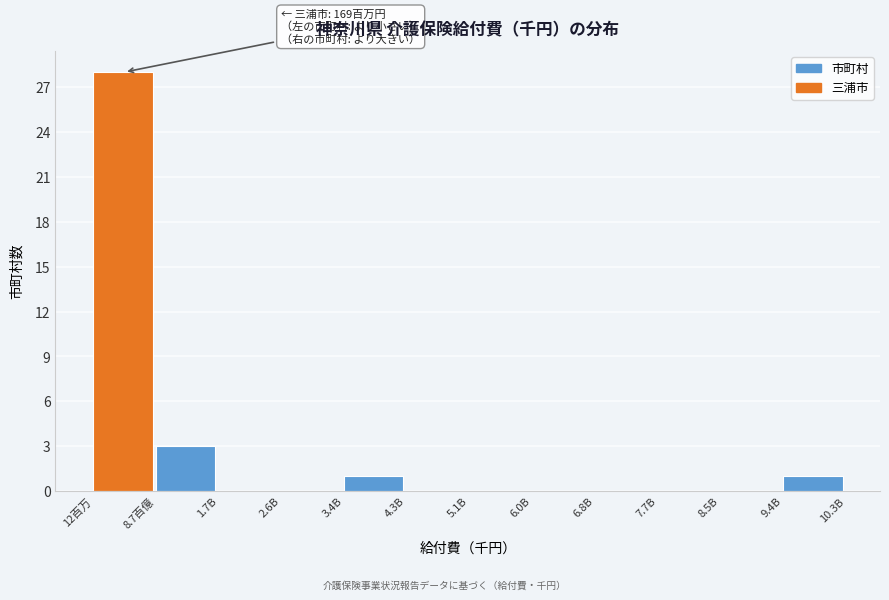

Reading left to right, extract all data points from this chart.

12百万=28	8.7百億=3	1.7B=0	2.6B=0	3.4B=1	4.3B=0	5.1B=0	6.0B=0	6.8B=0	7.7B=0	8.5B=0	9.4B=1